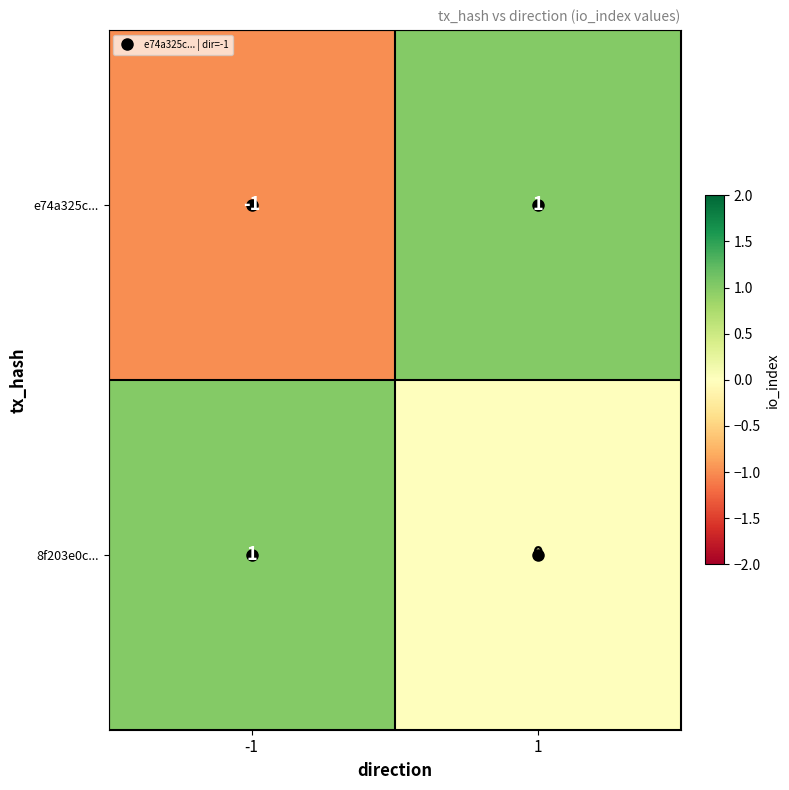

Is it true that 8f203e0c... equals 1 at 1?

False